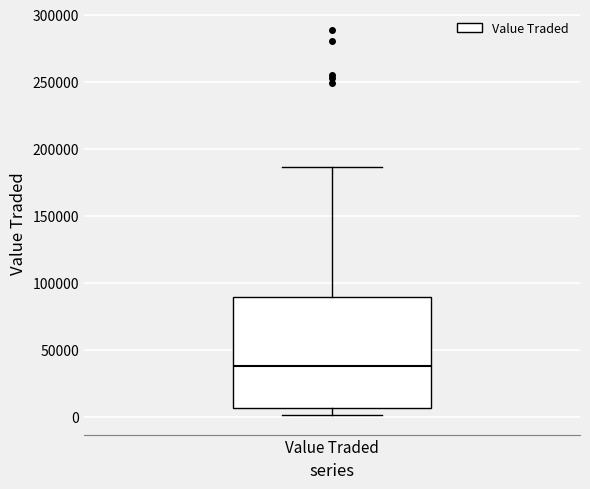

Where is the upper edge of the box for Value Traded on the y-axis? The values are not printed on the chart, so give them approximately, as read against the axis.

90000